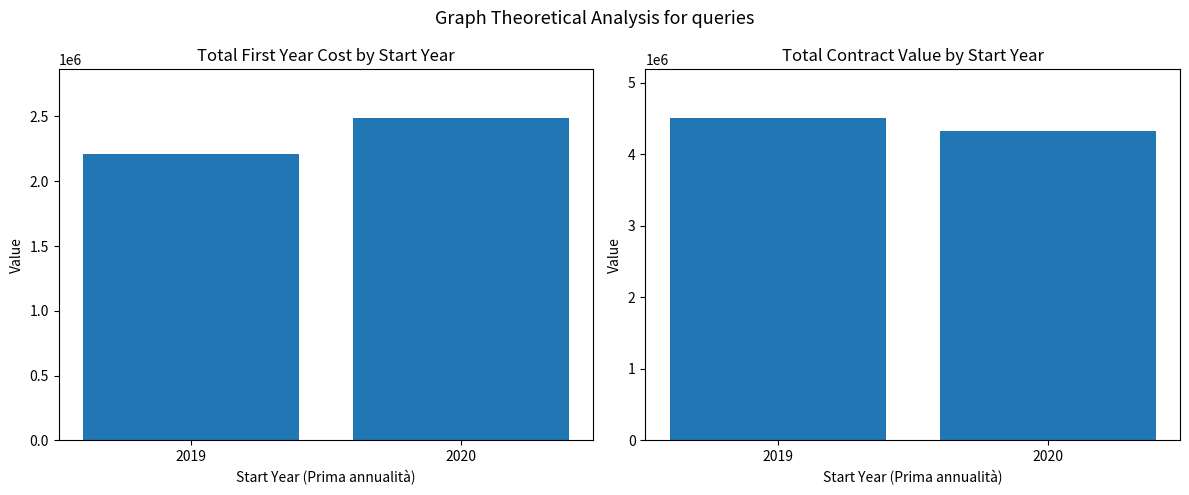

Which category has the lowest value across all series?

2019